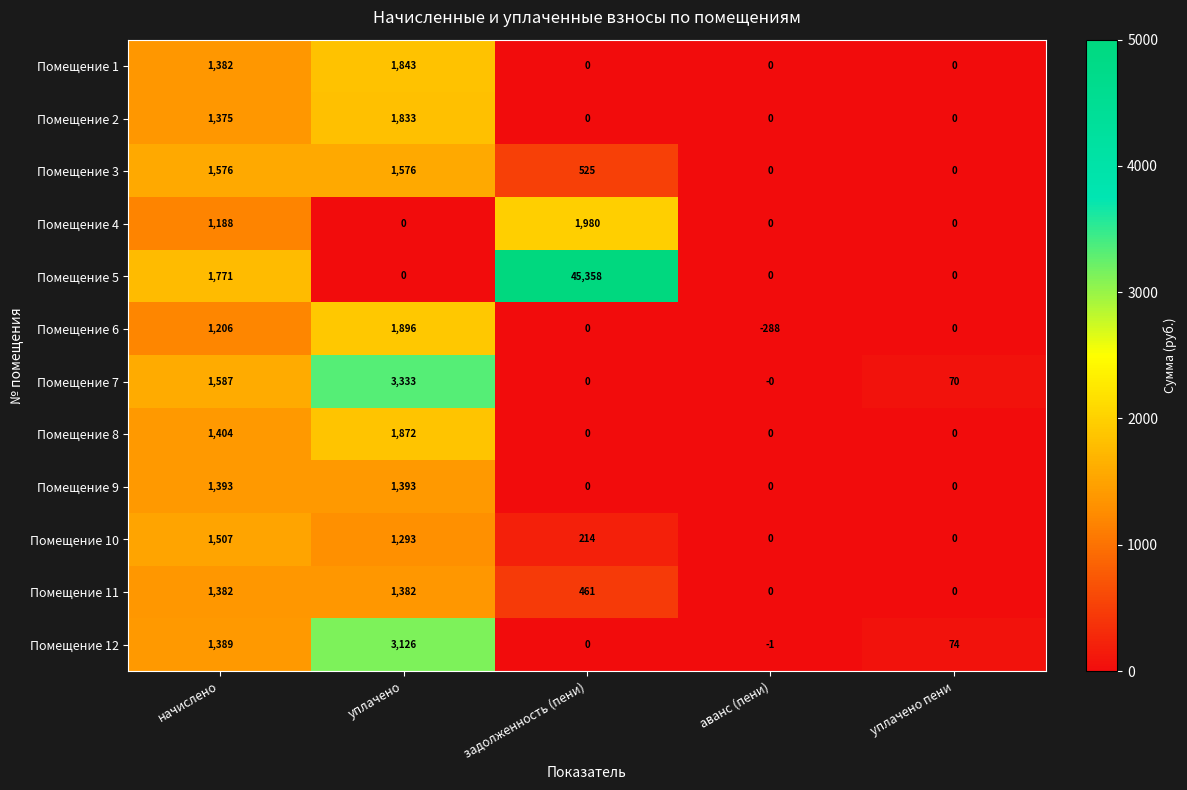

How many Помещение 9 values are between 0 and 1393?

5